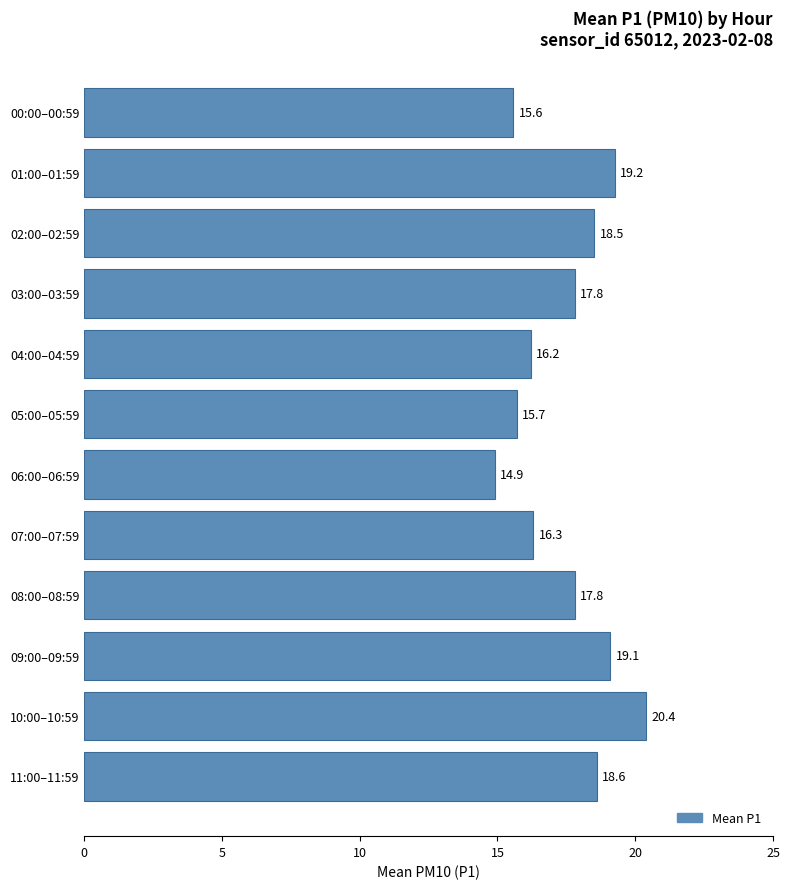

What is the label of the 6th bar from the top?

05:00–05:59